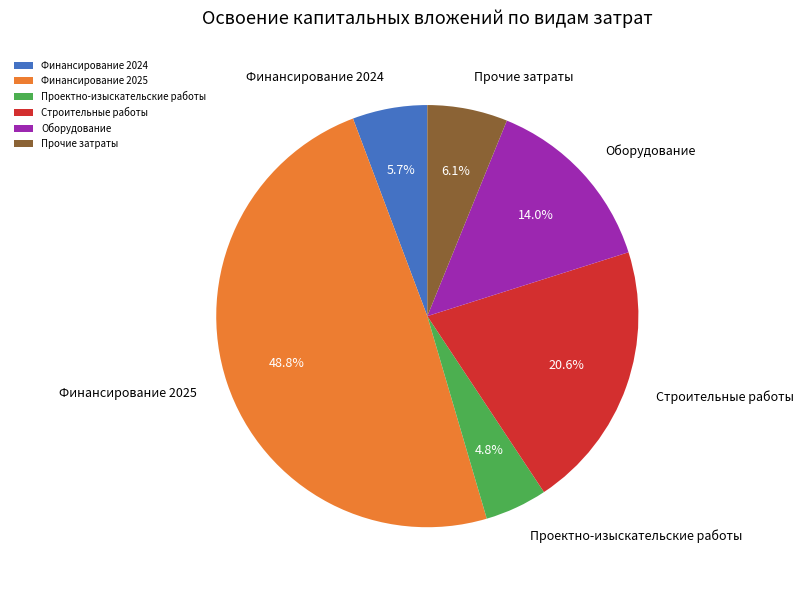

Which category has the biggest portion of the pie?

Финансирование 2025